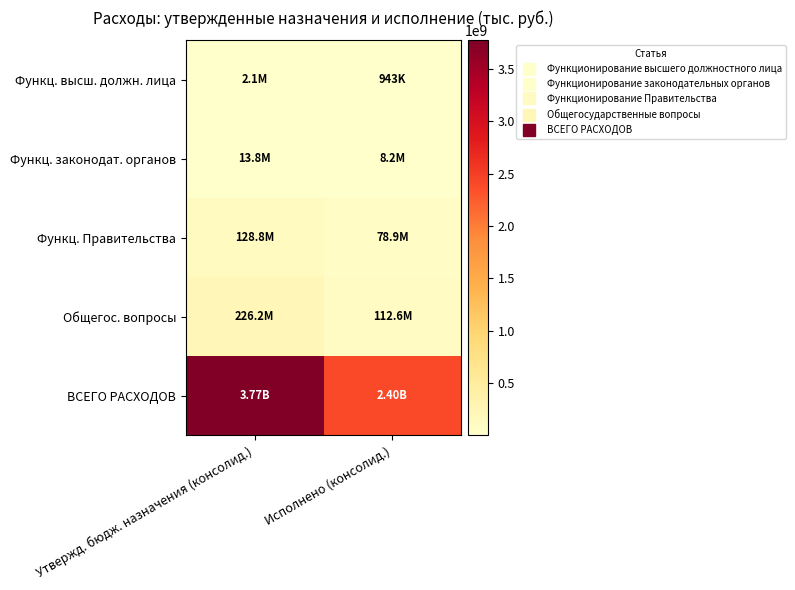

What is the smallest value displayed?

943056.5